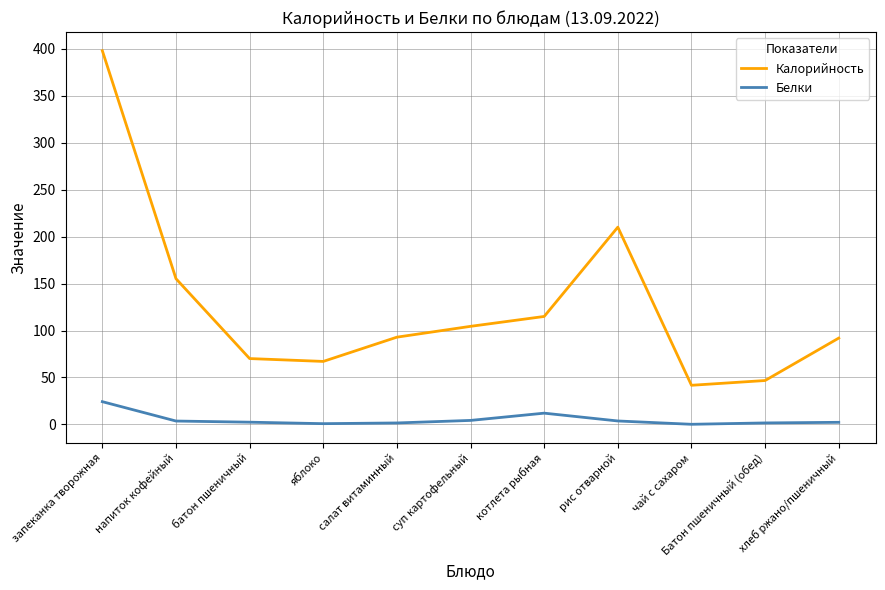

What is the maximum value shown in the chart?

398.0